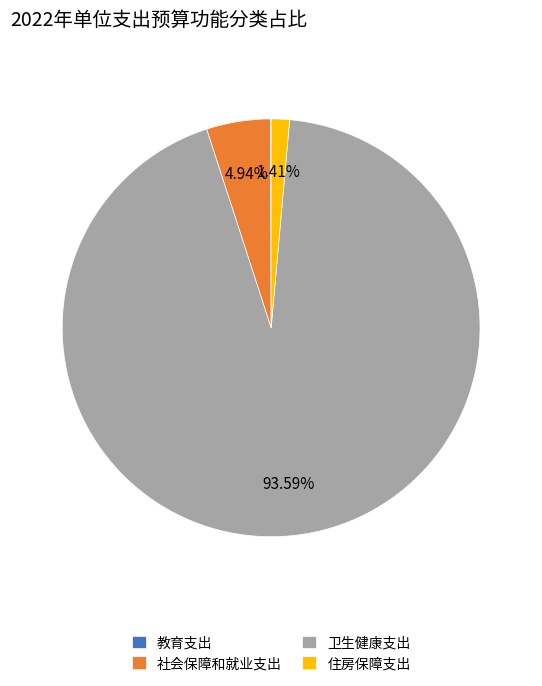

Does 卫生健康支出 represent more than half of the total?

Yes